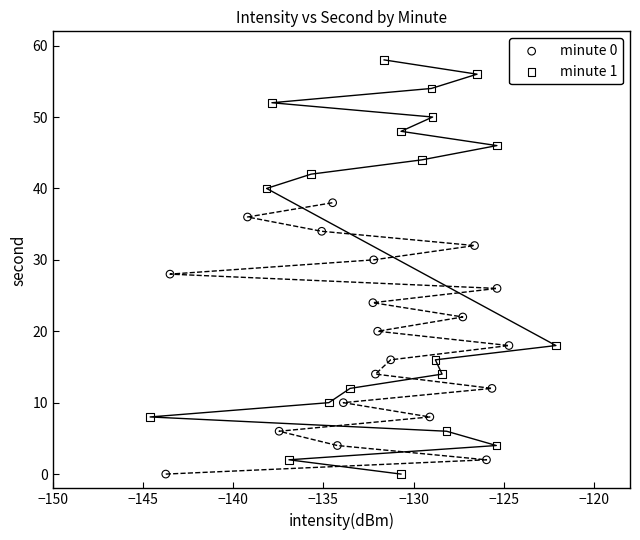

Which series has the largest Y range (max minus min)?

minute 1